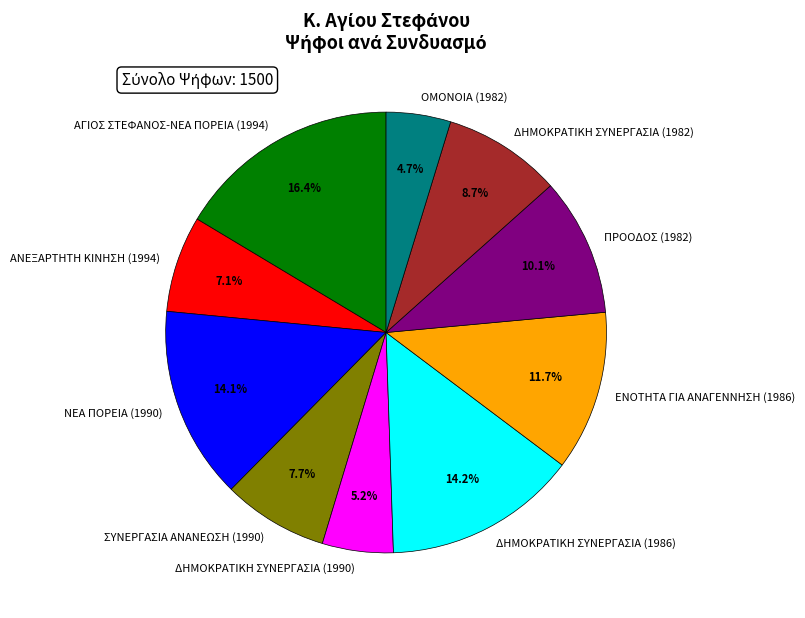

How much of the chart is everything except ΠΡΟΟΔΟΣ (1982)?

89.9%